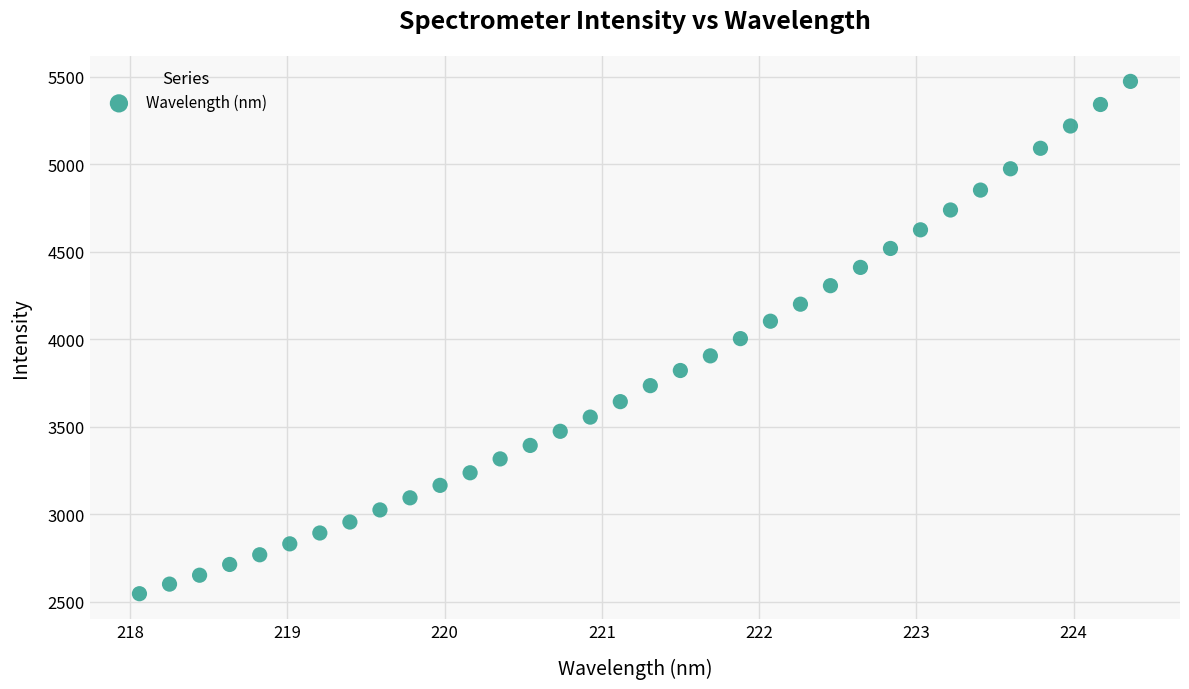

What is the range of X values (max minus min)?

6.3